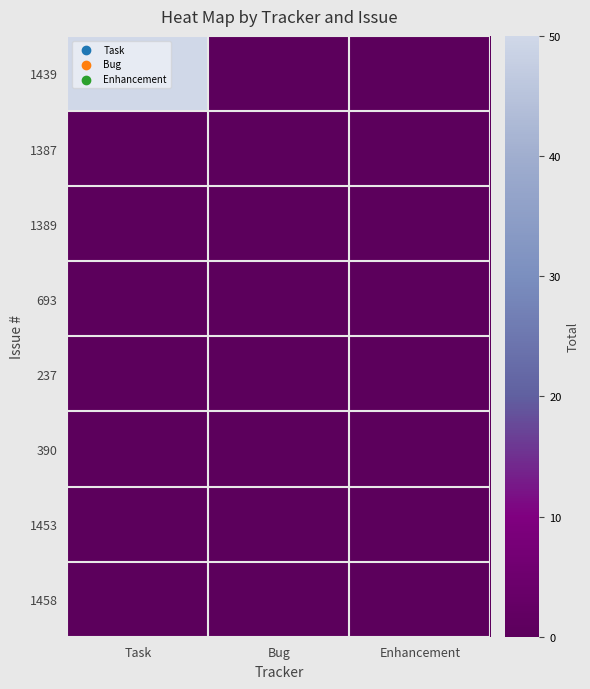

Between Enhancement and Task, which is larger?

Task